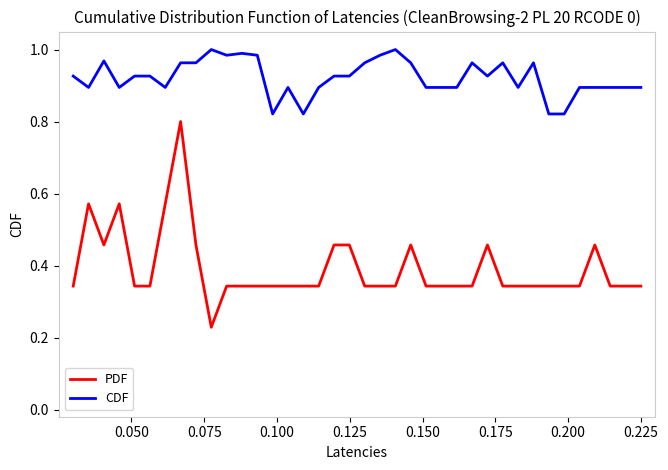

At how many categories does at least one series exceed 0?

38